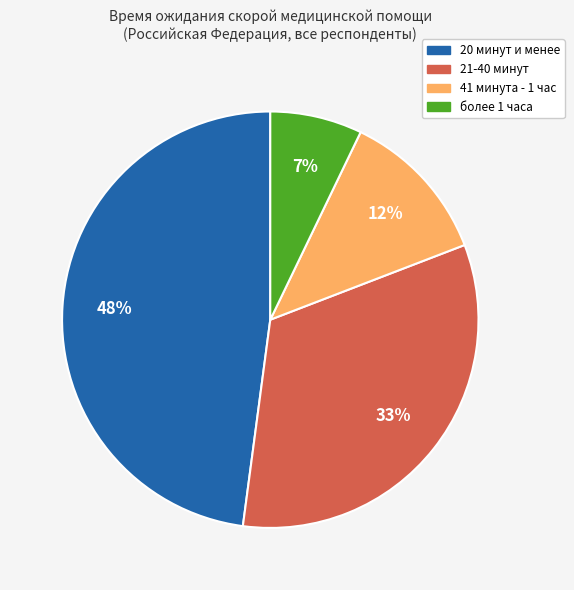

The 41 минута - 1 час slice represents 23% of the pie. True or false?

False